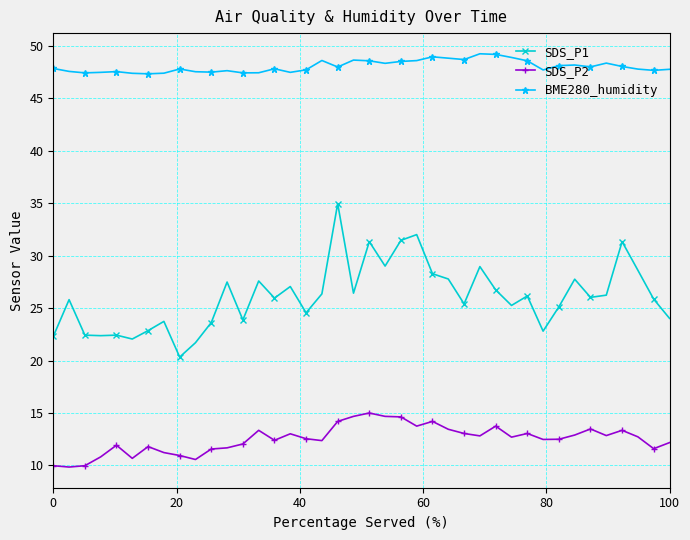

Which series has the largest range (max minus min)?

SDS_P1